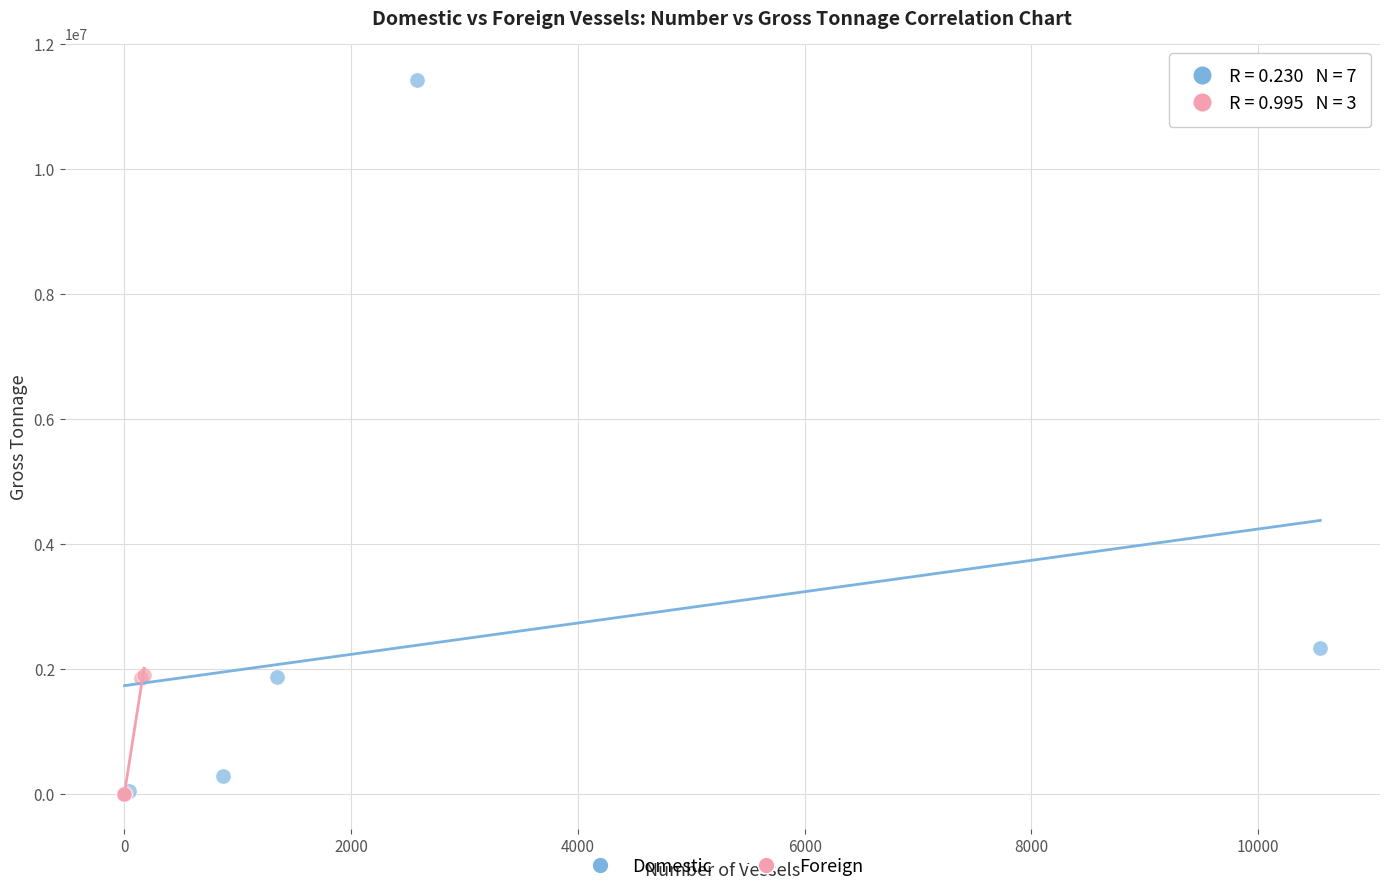

Which series has the largest Y range (max minus min)?

Domestic